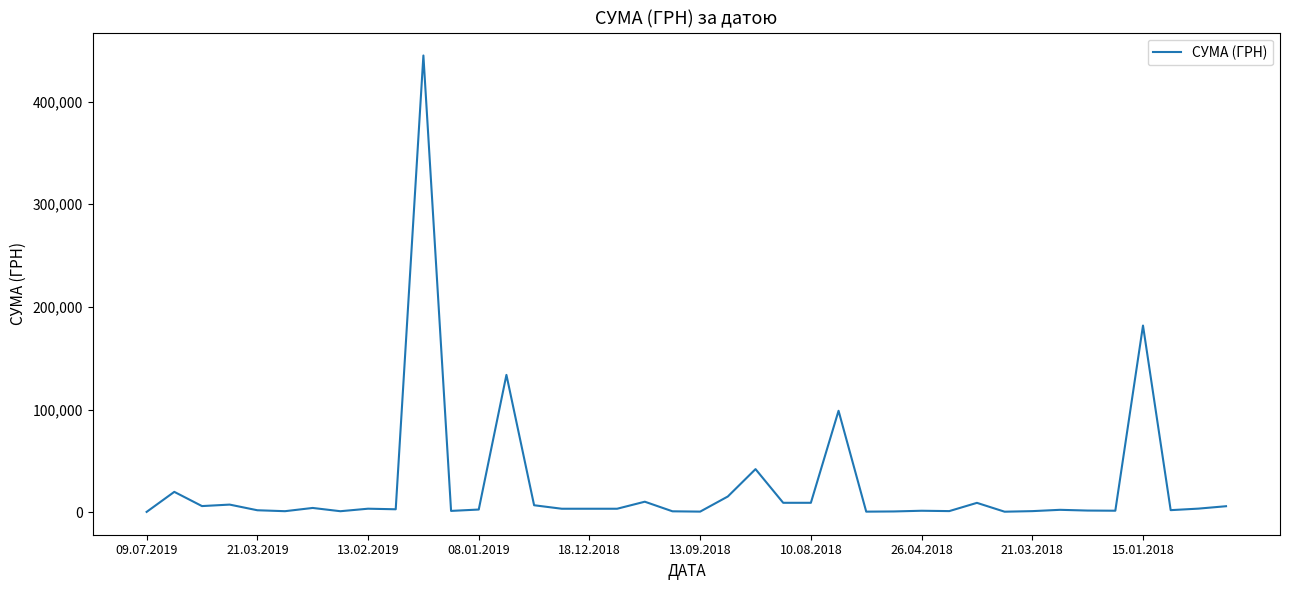

What is the maximum value shown in the chart?

444884.0